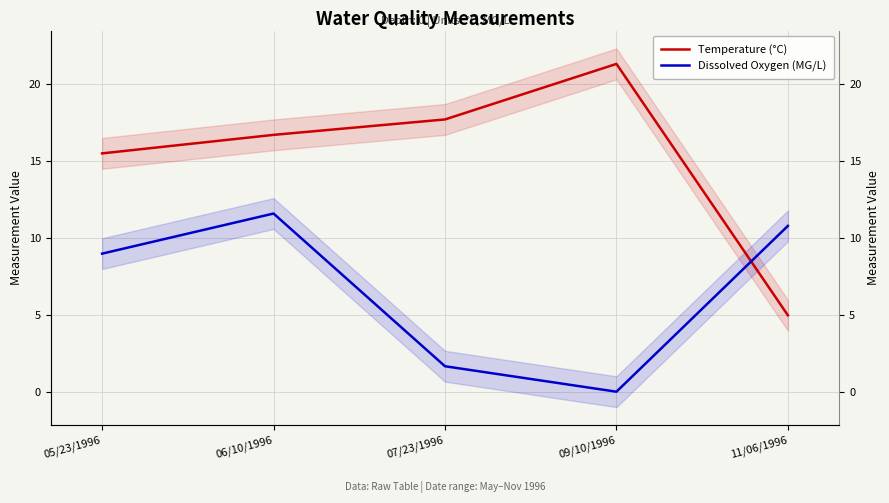

True or false: Dissolved Oxygen (MG/L) and Temperature (°C) intersect in this chart.

True